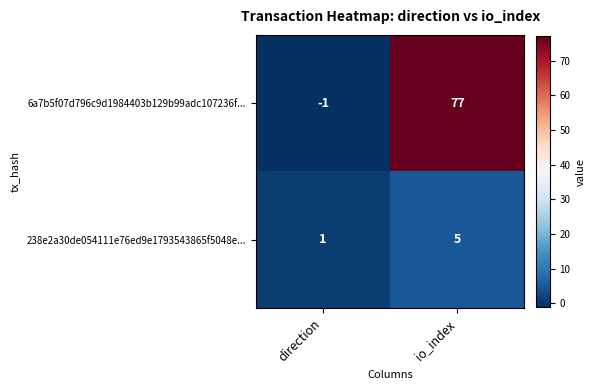

Reading left to right, extract all data points from this chart.

6a7b5f07d796c9d1984403b129b99adc107236f...: -1	77
238e2a30de054111e76ed9e1793543865f5048e...: 1	5